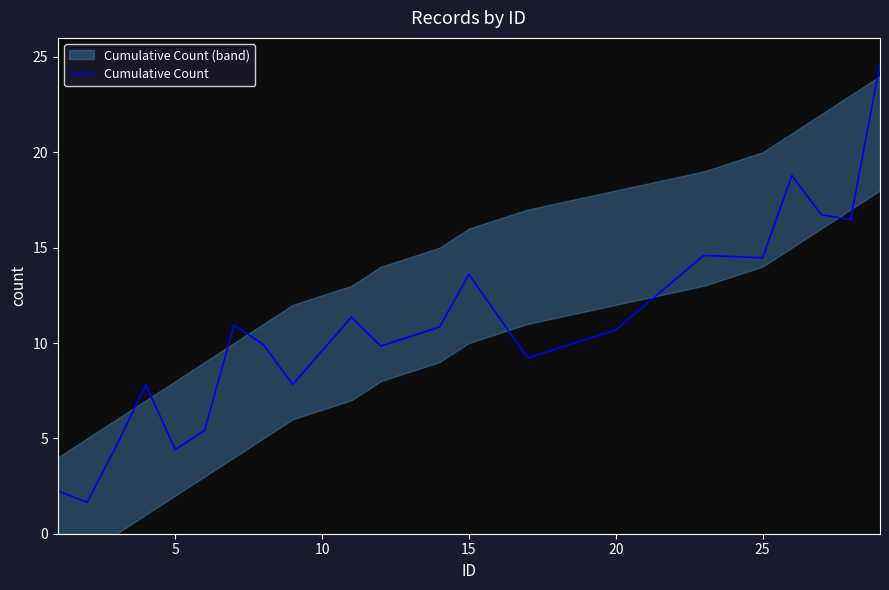

How many points are lower than both their immediate neighbors (excluding endpoints)?

7